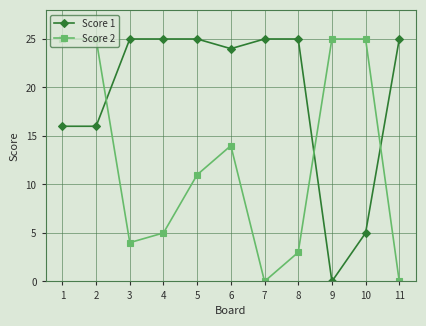

What is the difference between the maximum and minimum values in the Score 1 series?

25